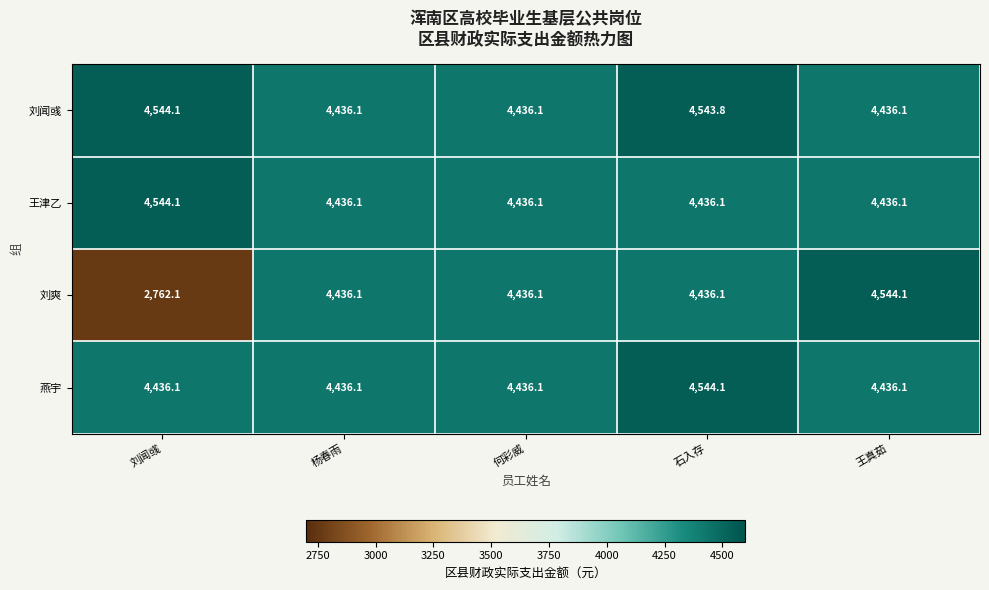

How many data points does each series have?

5